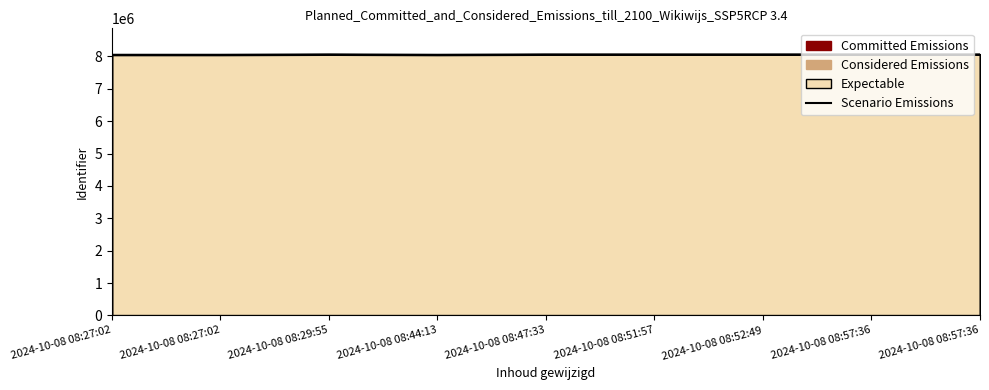

What is the change in value from 2024-10-08 08:52:49 to 2024-10-08 08:57:36?

+253